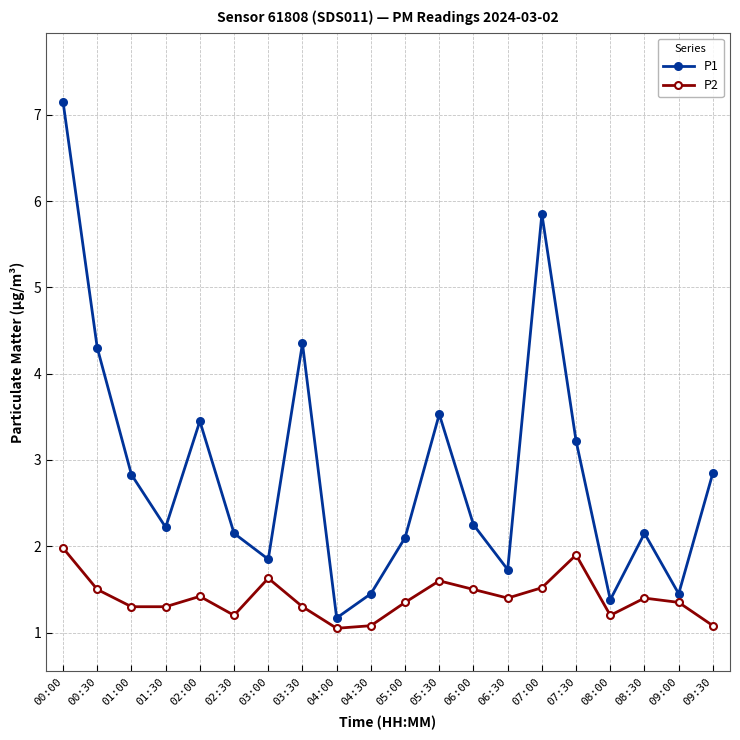

Where is the first local maximum for P2?

02:00